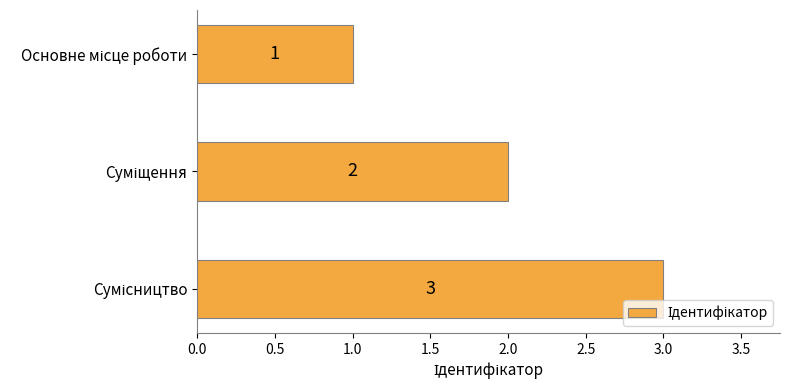

Are the bars horizontal?

Yes